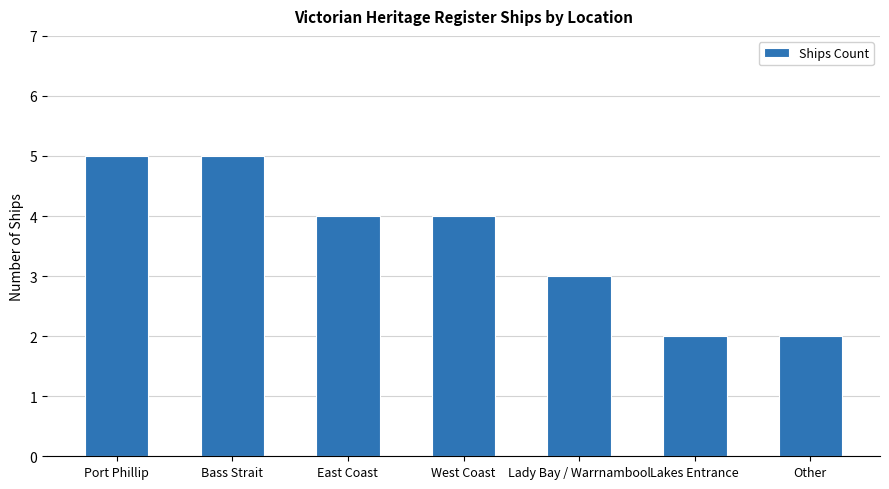

Reading left to right, what are all the values shown in this chart?

5	5	4	4	3	2	2